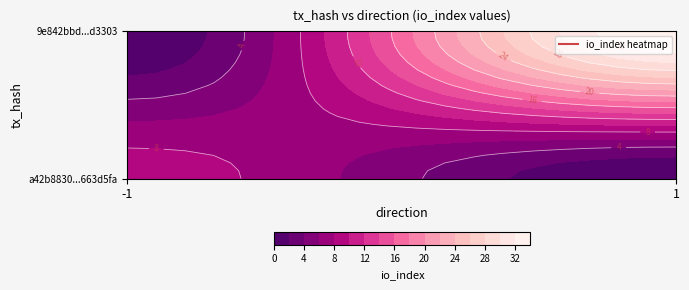

Rank the series by their maximum value, from lowest to highest.

a42b8830582f5ecc4a2c50762974694c663d5fa, 9e842bbd6afabf18efdaf9bff59ae35ce3d3303